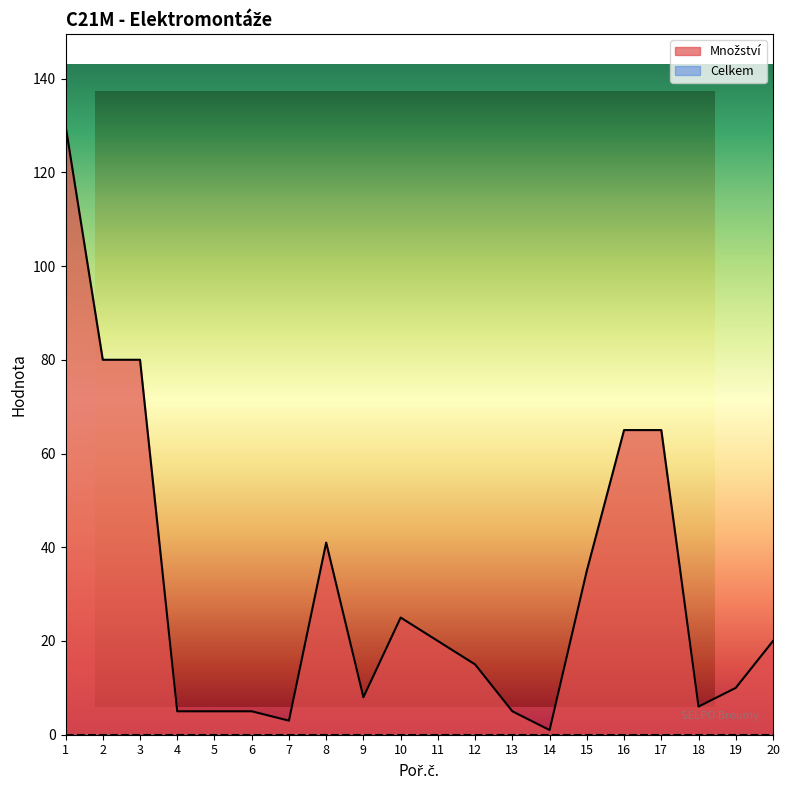

What is the sum of the values at 12 and 14?

16